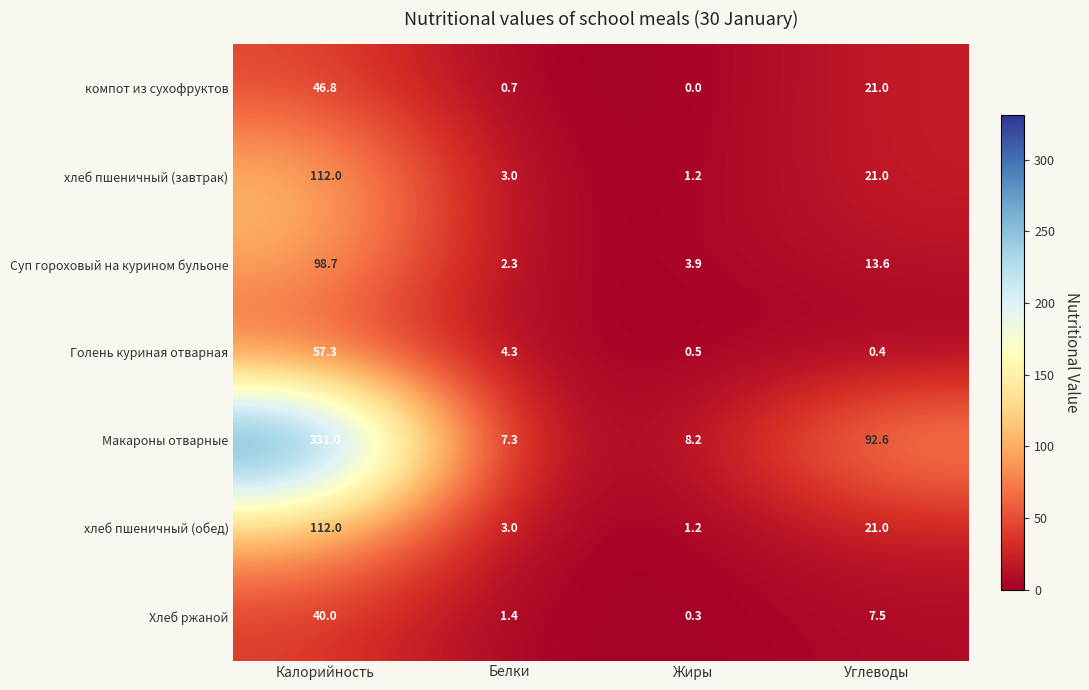

What is the difference between the maximum and minimum values in the компот из сухофруктов series?

46.8